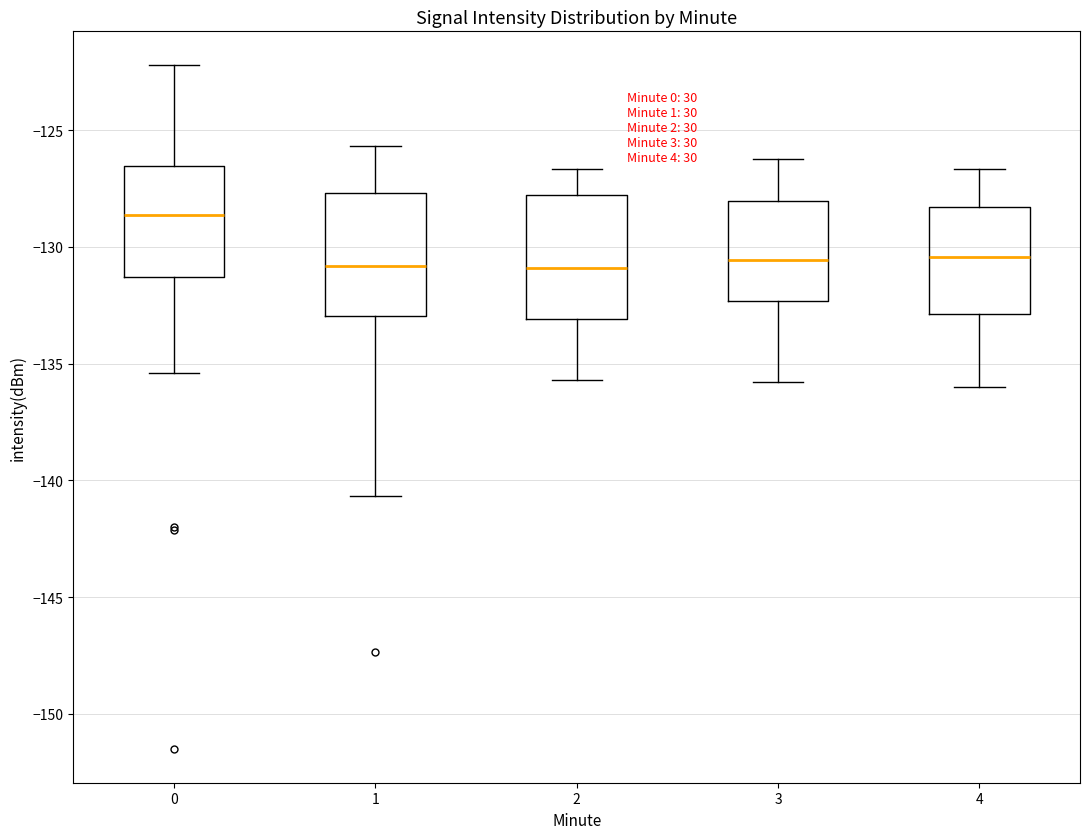

Where is the lower edge of the box at x = 2 on the y-axis? The values are not printed on the chart, so give them approximately, as read against the axis.

-133.0